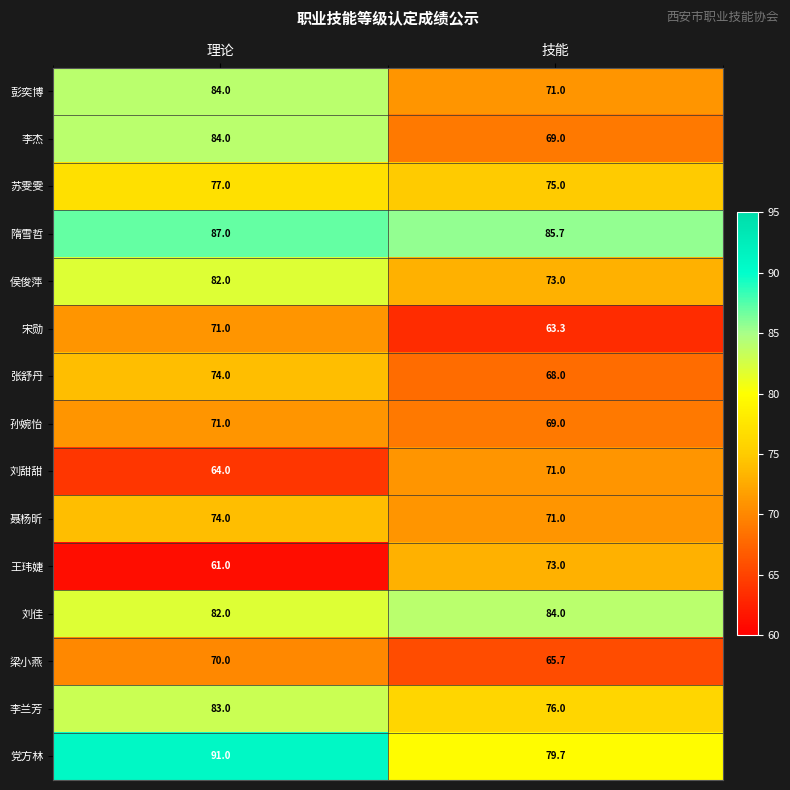

Which category has the lowest value across all series?

理论